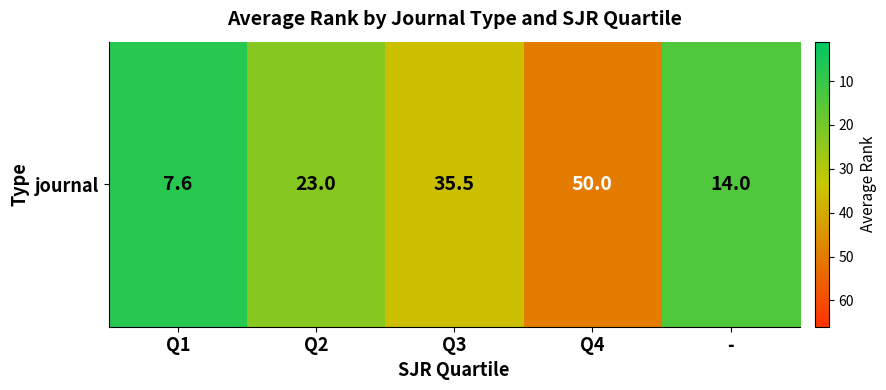

List the labels in order of value, largest first.

Q4, Q3, Q2, -, Q1